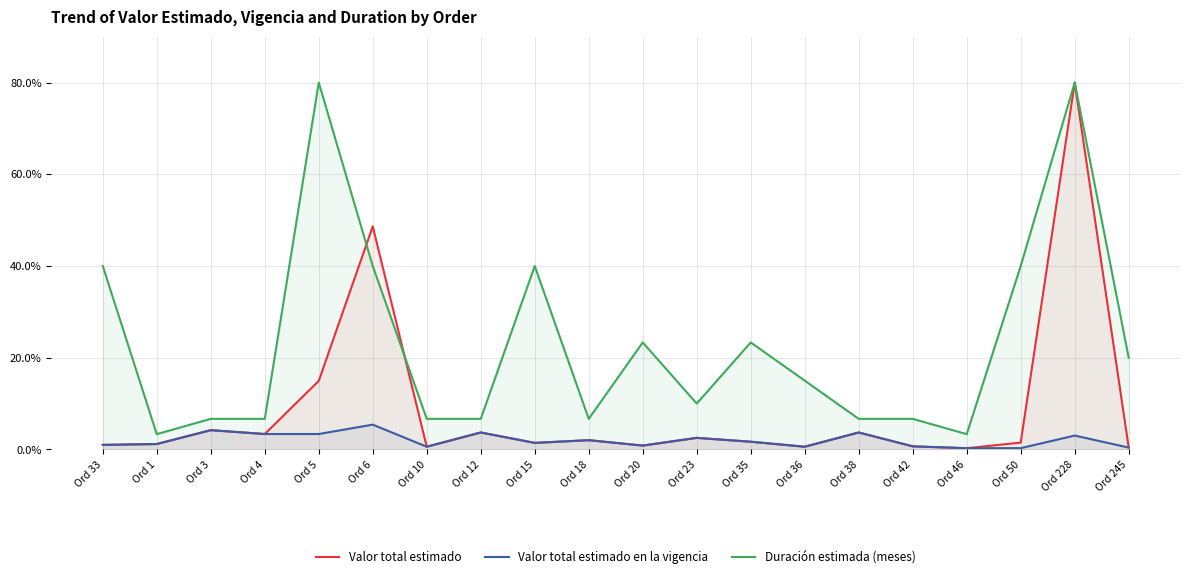

What is the difference between the maximum and minimum values in the Valor total estimado en la vigencia series?

5.1